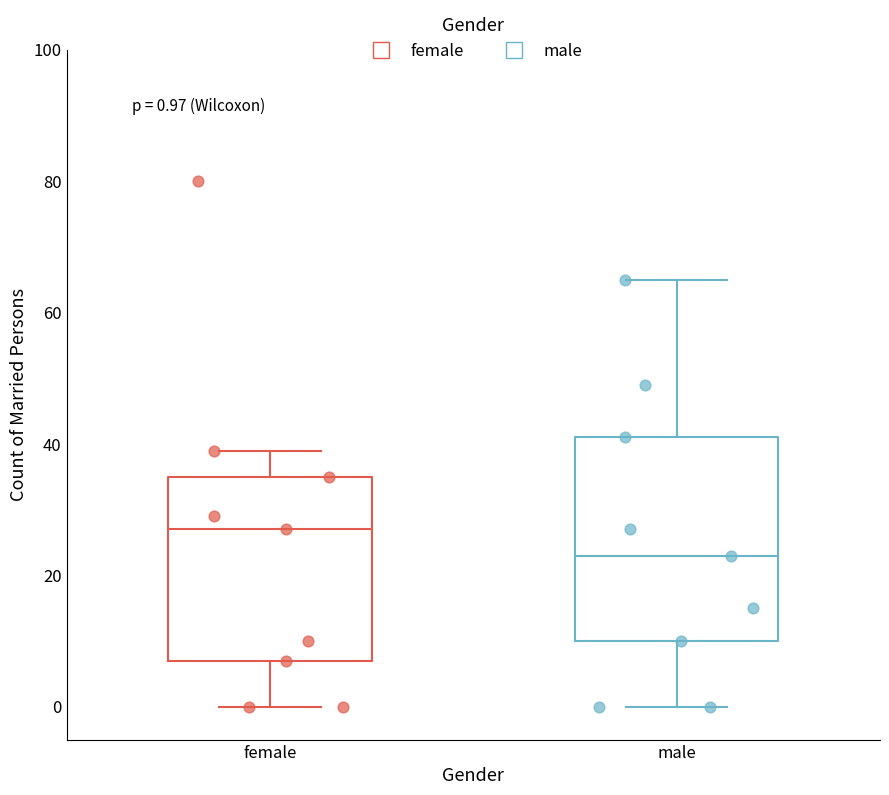

Which box's median line is the lowest?

male